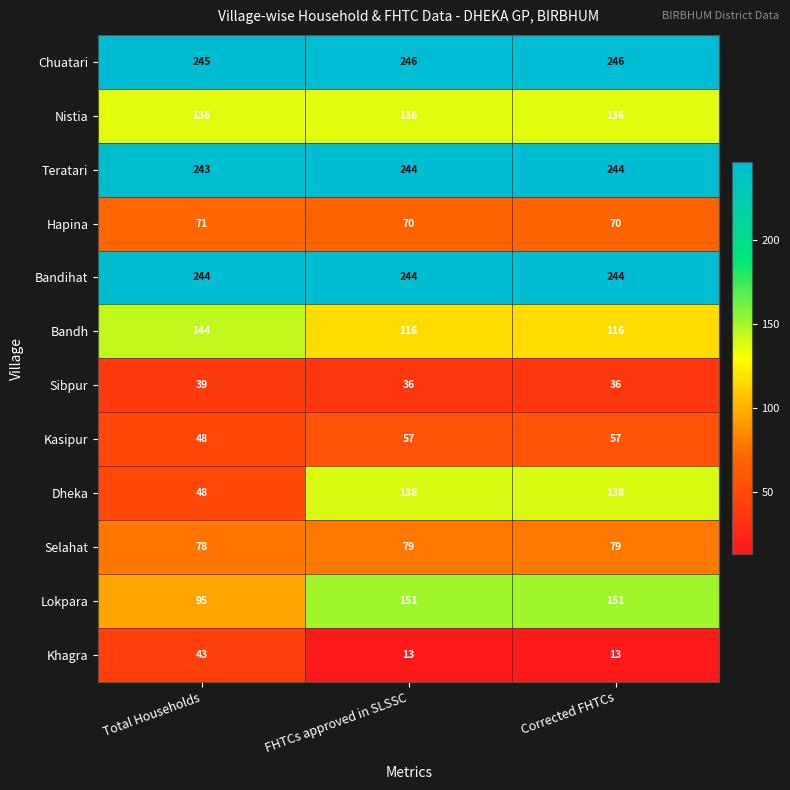

Count the number of data series in this chart.

12